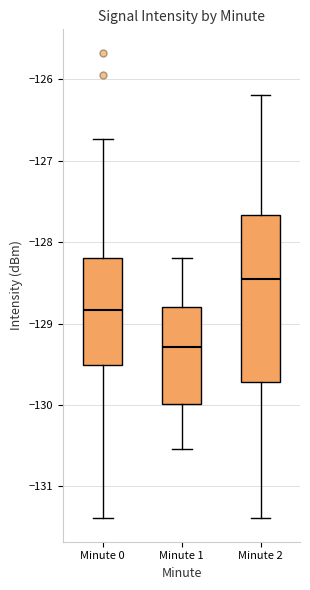

Where does the upper whisker of the box for Minute 2 end on the y-axis? The values are not printed on the chart, so give them approximately, as read against the axis.

-126.2